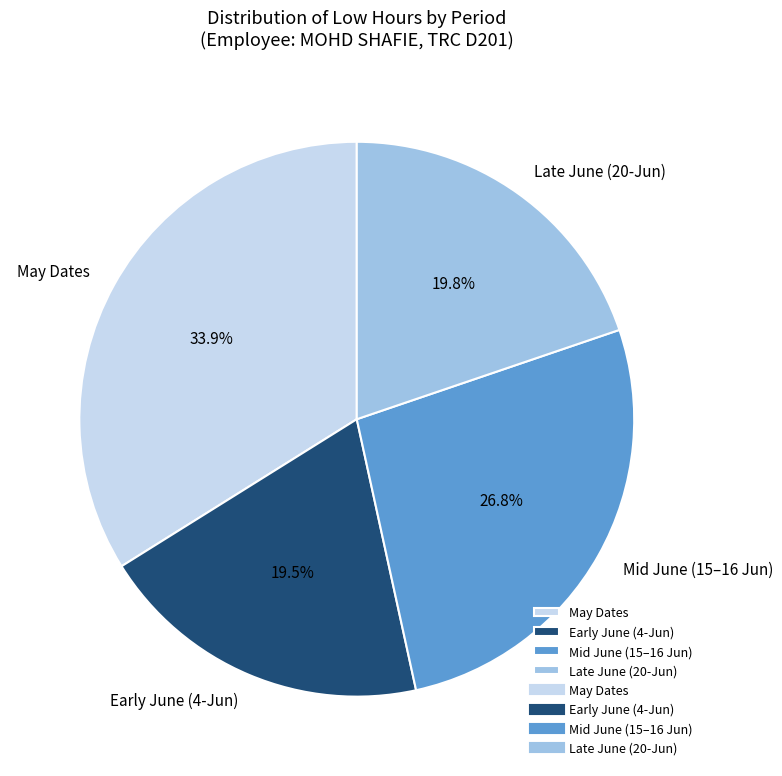

What is the largest slice in the pie chart?

May Dates